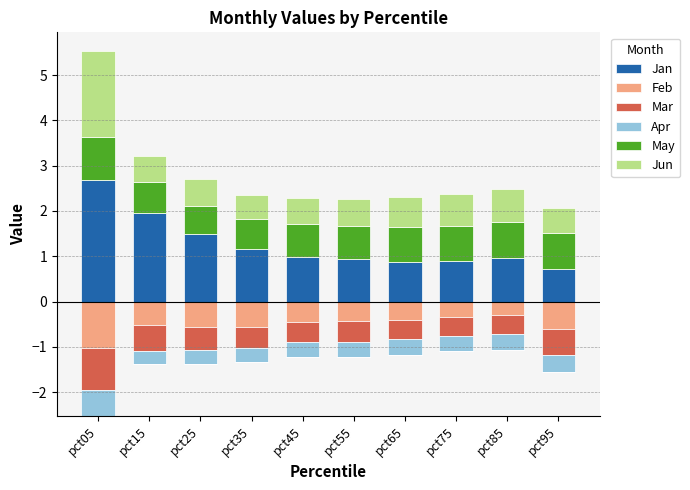

Rank the series by their maximum value, from highest to lowest.

Jan, Jun, May, Feb, Mar, Apr